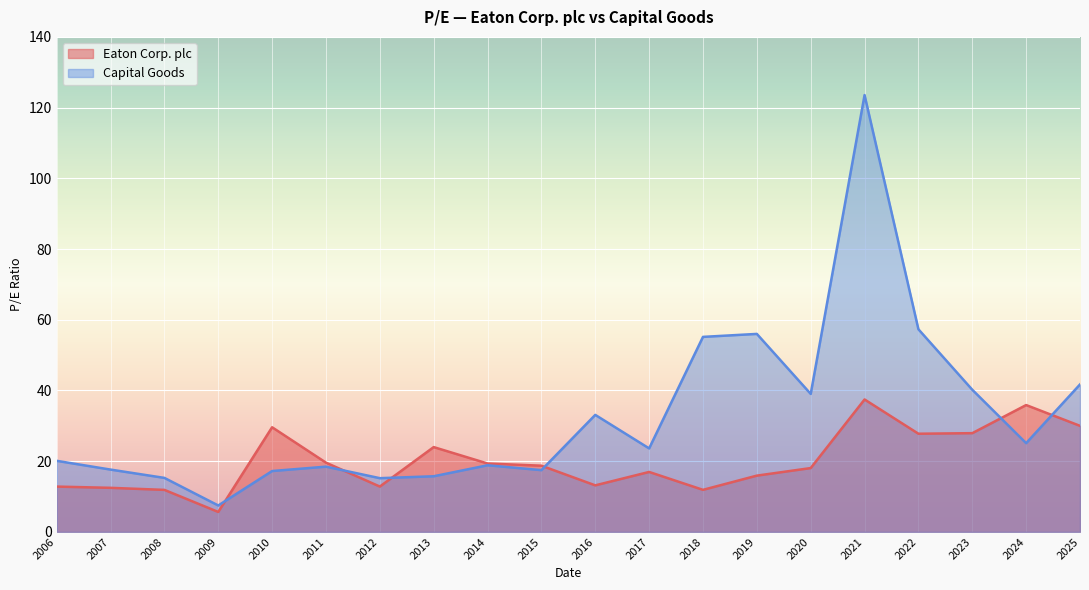

The value of Eaton Corp. plc at 2014 is 29.2. True or false?

False